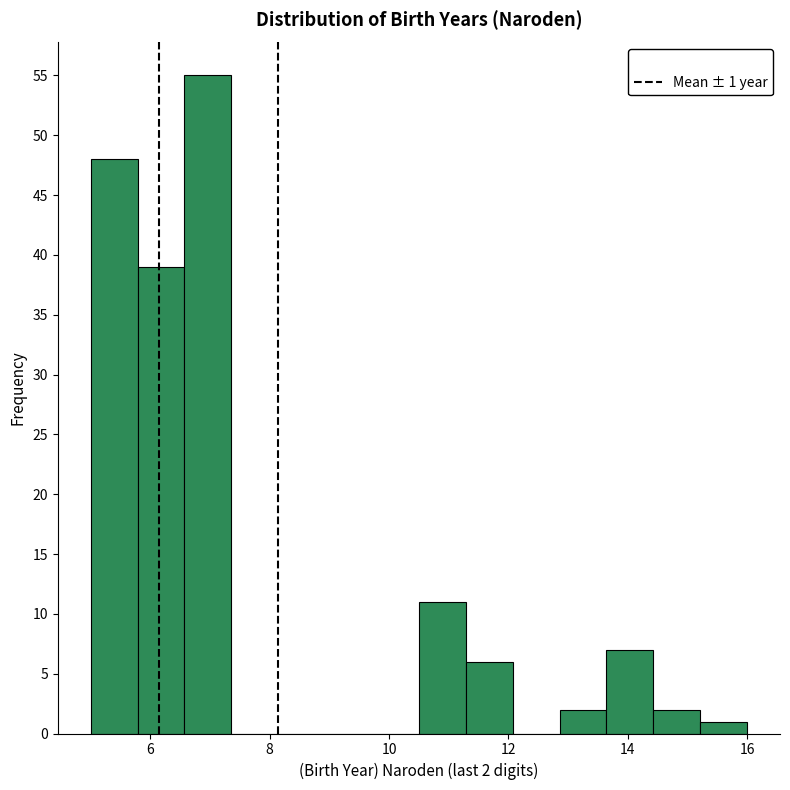

Around what value on the x-axis is the tallest bar? Give the approximate position of its centre, as read against the axis.

7.0